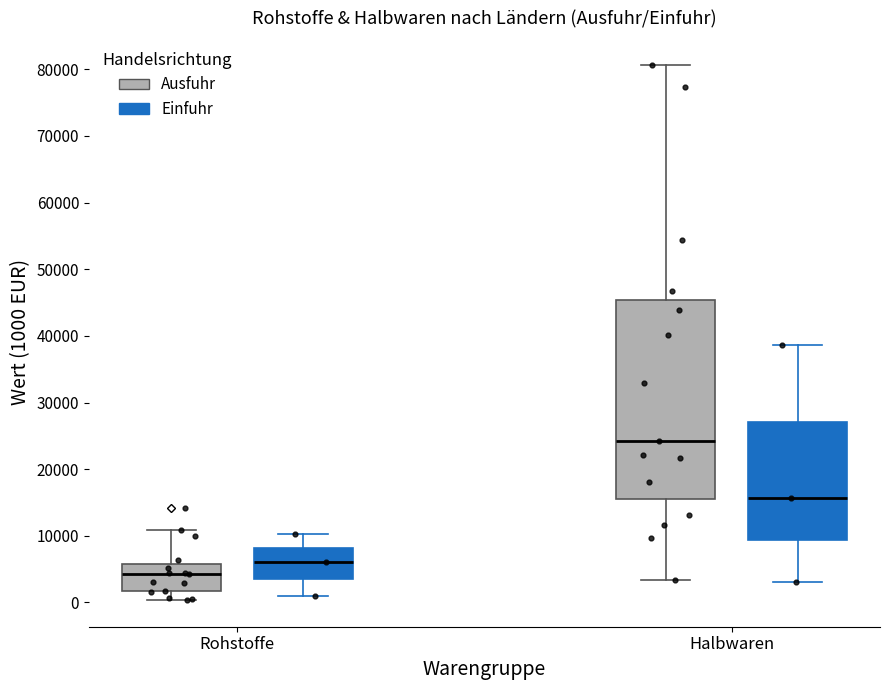

Reading left to right, read every box against the y-axis: the position of its median line, the range the box covers, and the ends of its whiskers. The values are not printed on the chart, so give them approximately, as read against the axis.

Rohstoffe (Ausfuhr): median 4000, box 2000 to 6000, whiskers 0 to 11000
Rohstoffe (Einfuhr): median 6000, box 4000 to 8000, whiskers 1000 to 10000
Halbwaren (Ausfuhr): median 24000, box 16000 to 45000, whiskers 3000 to 81000
Halbwaren (Einfuhr): median 16000, box 9000 to 27000, whiskers 3000 to 39000